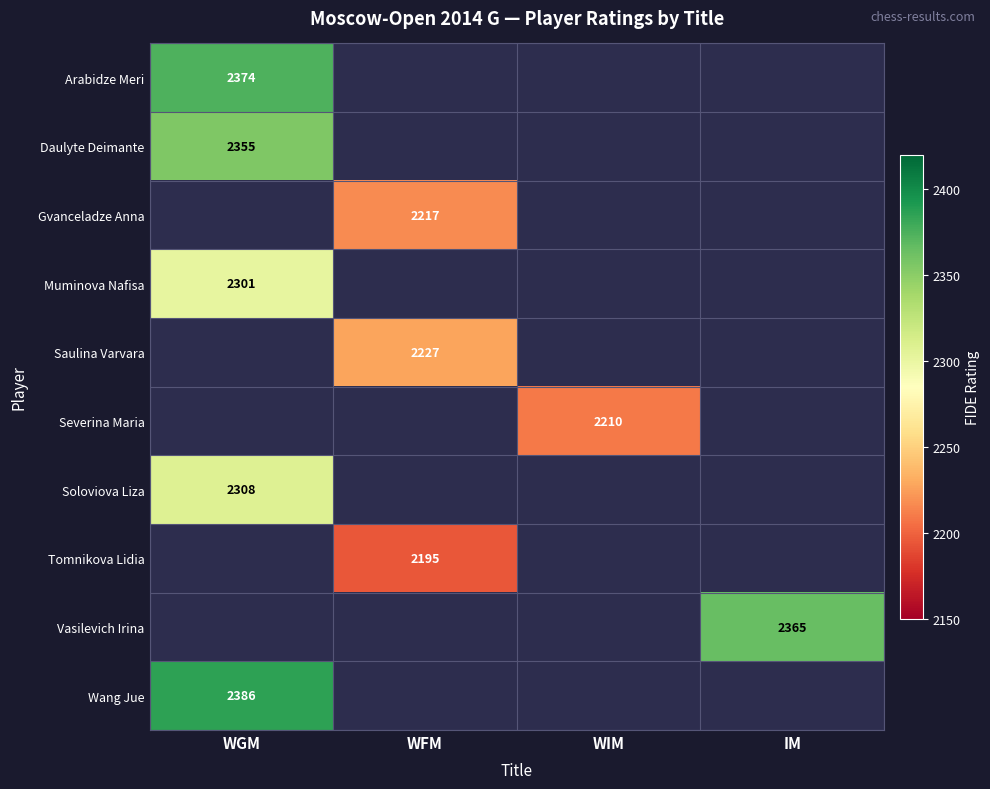

Is it true that Gvanceladze Anna equals 1491 at WFM?

False